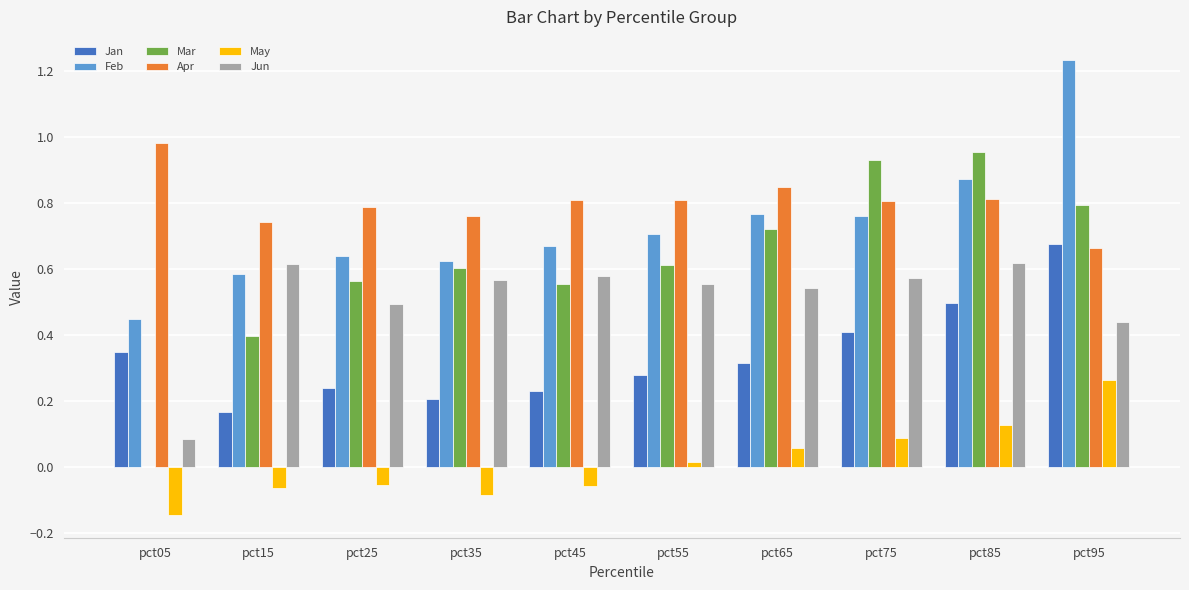

What are all the series names shown in the legend?

Jan, Feb, Mar, Apr, May, Jun